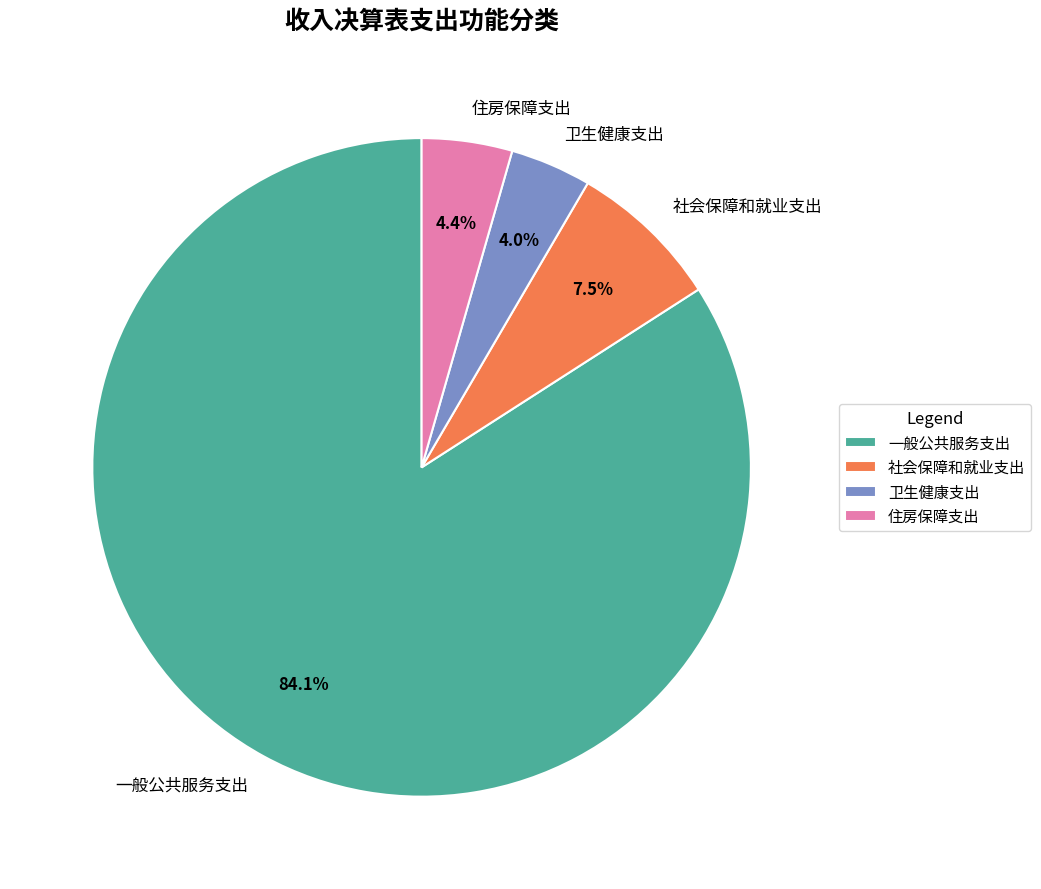

Approximately how many times larger is the value at 卫生健康支出 compared to 住房保障支出?

0.9